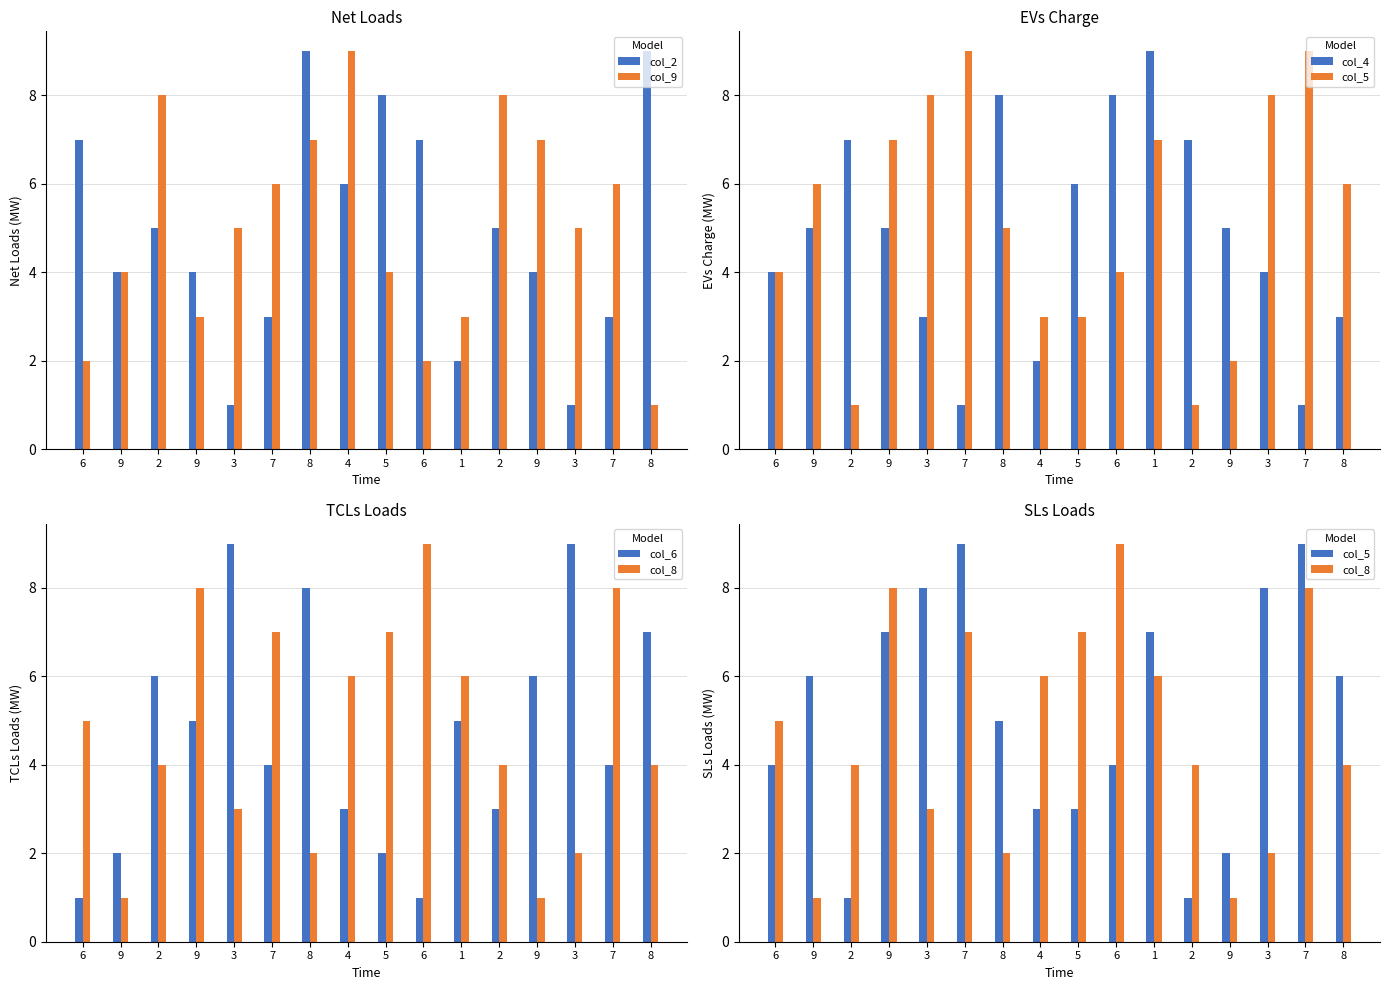

What is the spread (max minus min) of values at 8?

7